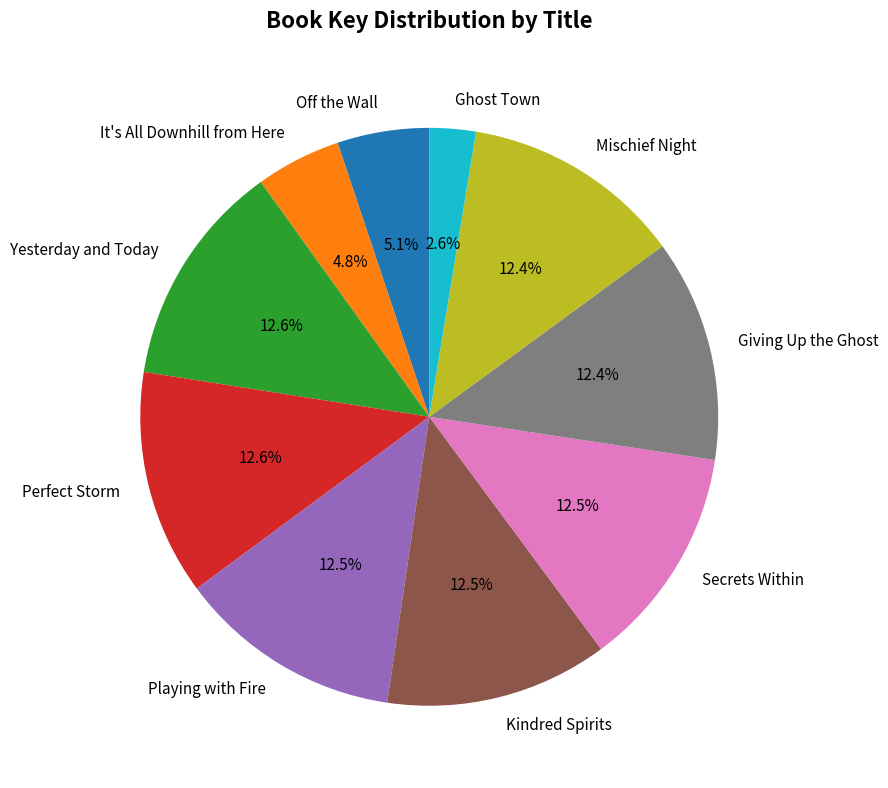

What percentage is the Giving Up the Ghost slice, to the nearest percent?

12%